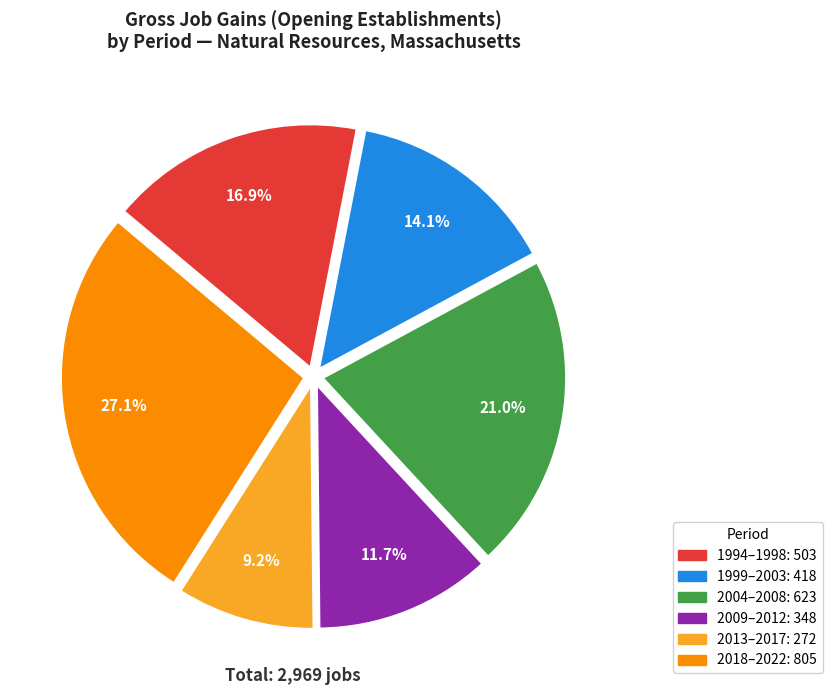

Is there a majority slice in this chart?

No